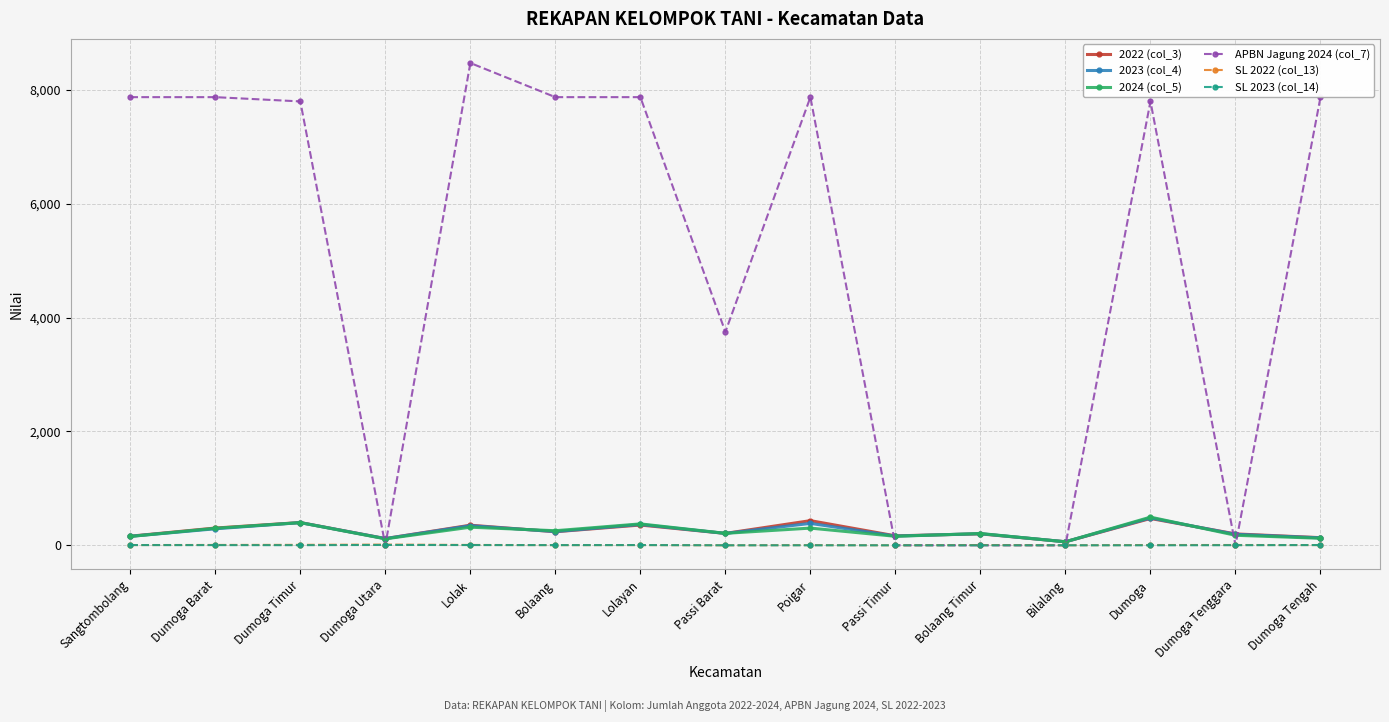

Which series has the largest total across all categories?

APBN Jagung 2024 (col_7)